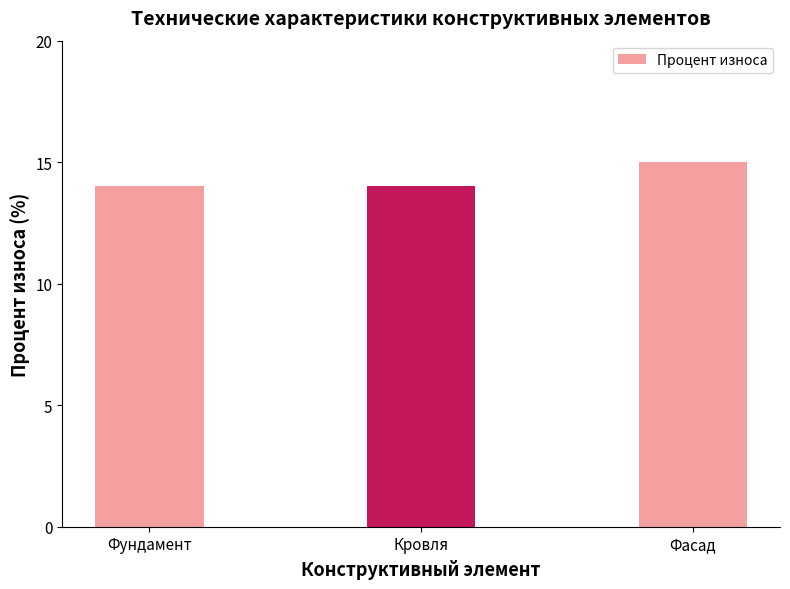

Reading right to left, extract all data points from this chart.

Фасад=15	Кровля=14	Фундамент=14